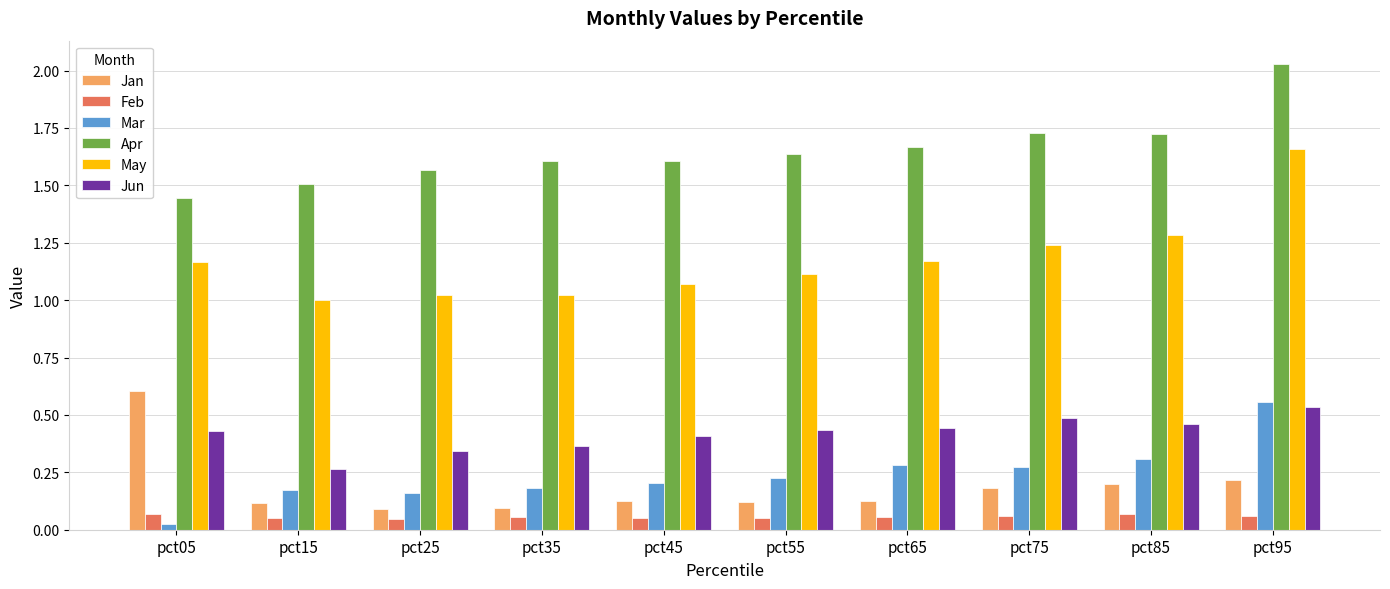

At which label does Mar reach its minimum?

pct05